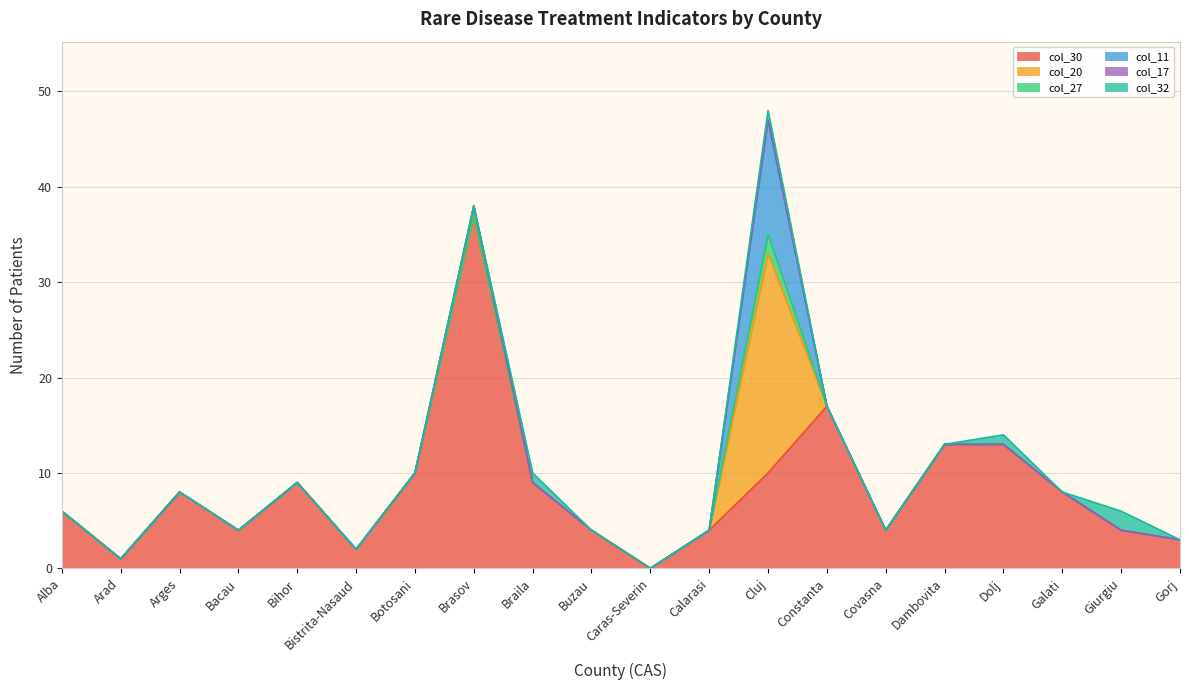

Is it true that col_30 equals 13 at Dambovita?

True